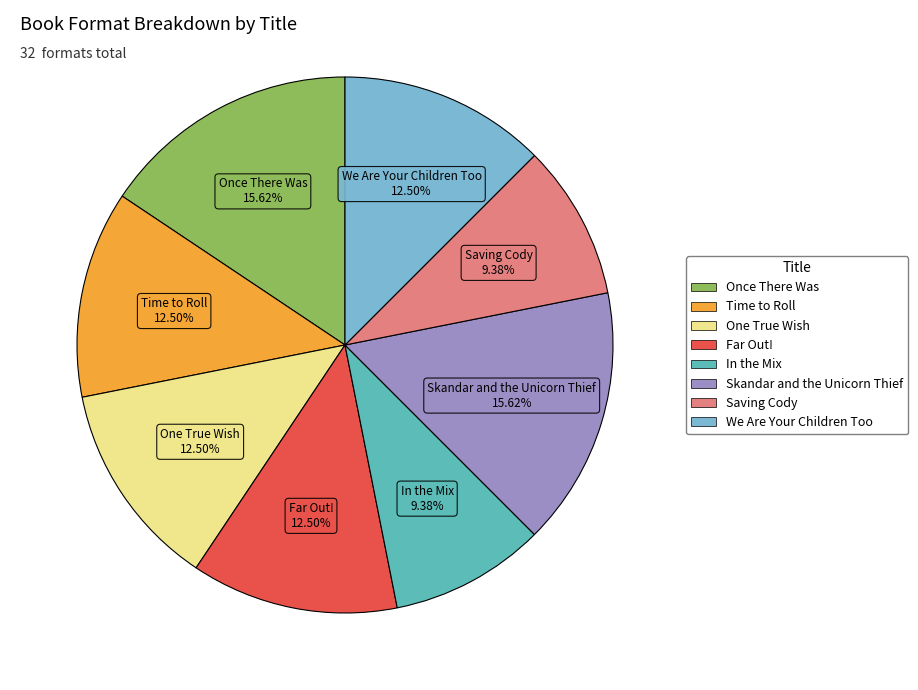

Which has a higher value, Skandar and the Unicorn Thief or One True Wish?

Skandar and the Unicorn Thief